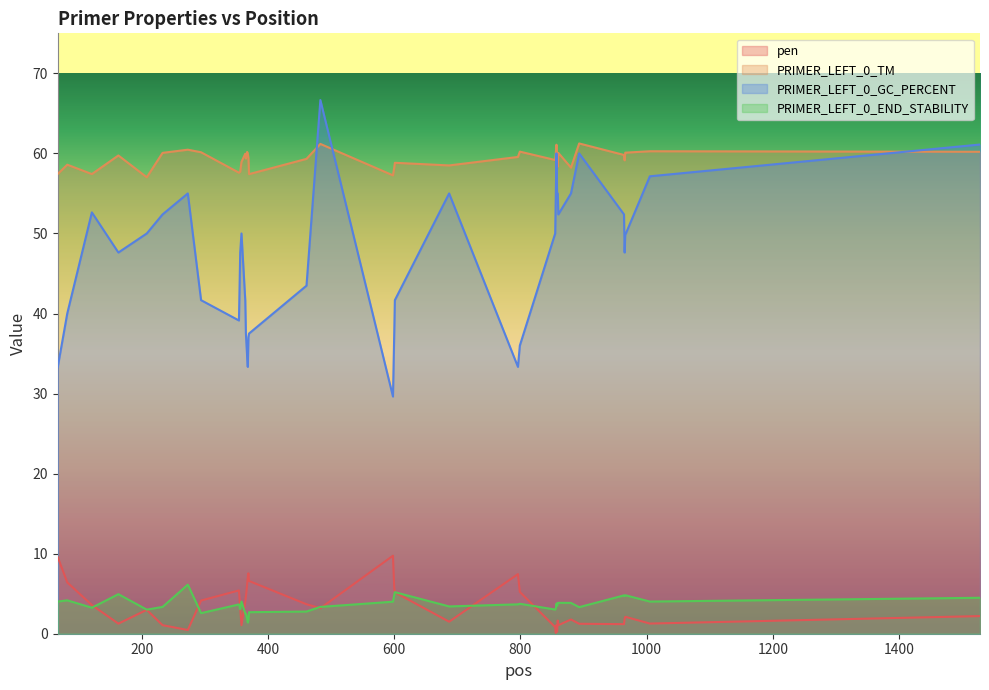

Which series ends up on top after the final intersection of PRIMER_LEFT_0_GC_PERCENT and PRIMER_LEFT_0_TM?

PRIMER_LEFT_0_GC_PERCENT